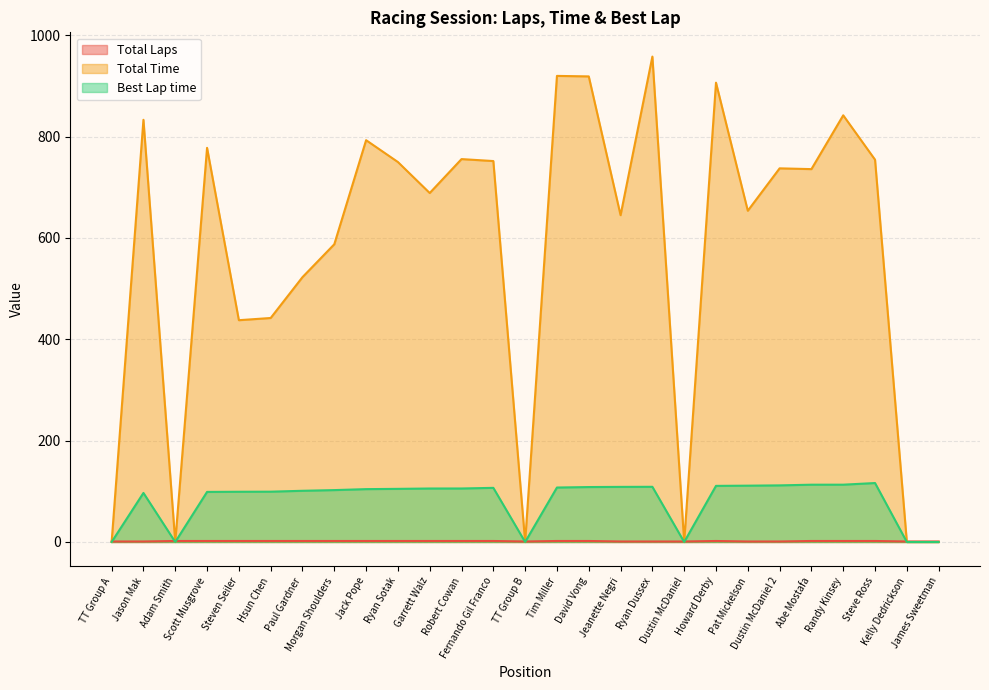

How many Total Laps values are between 1 and 2?

27